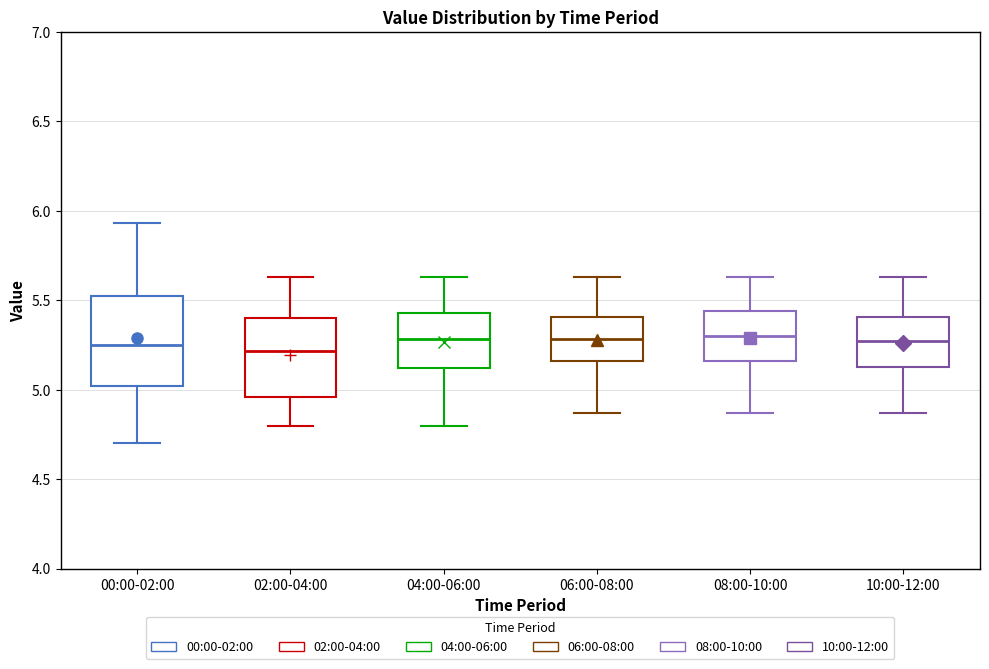

Where does the lower whisker of the box for 00:00-02:00 end on the y-axis? The values are not printed on the chart, so give them approximately, as read against the axis.

4.70